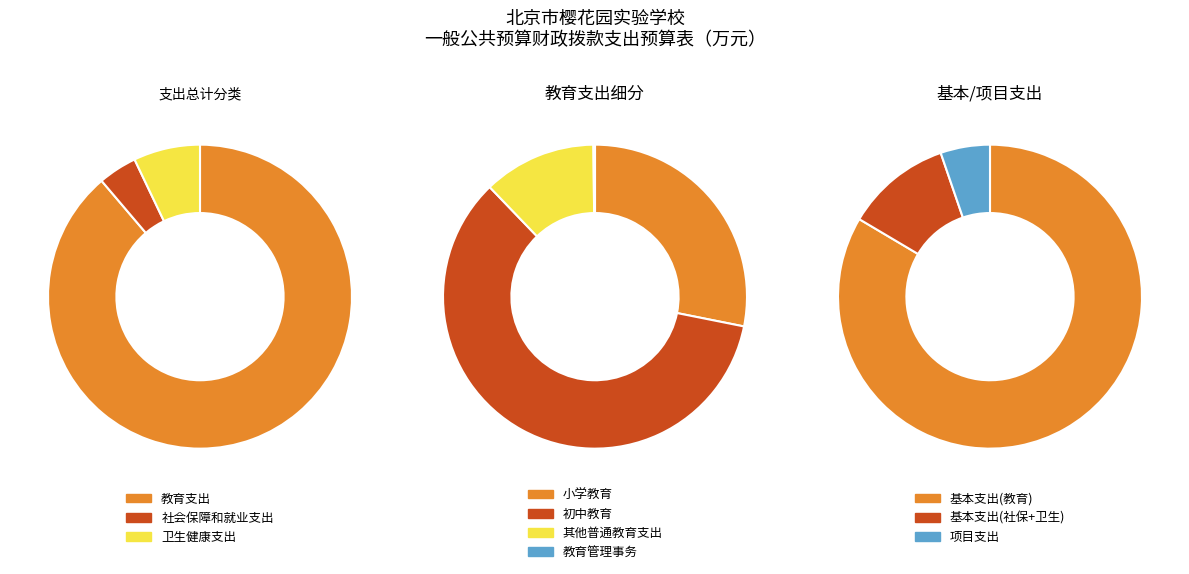

What percentage is the 社会保障和就业支出 slice, to the nearest percent?

4%